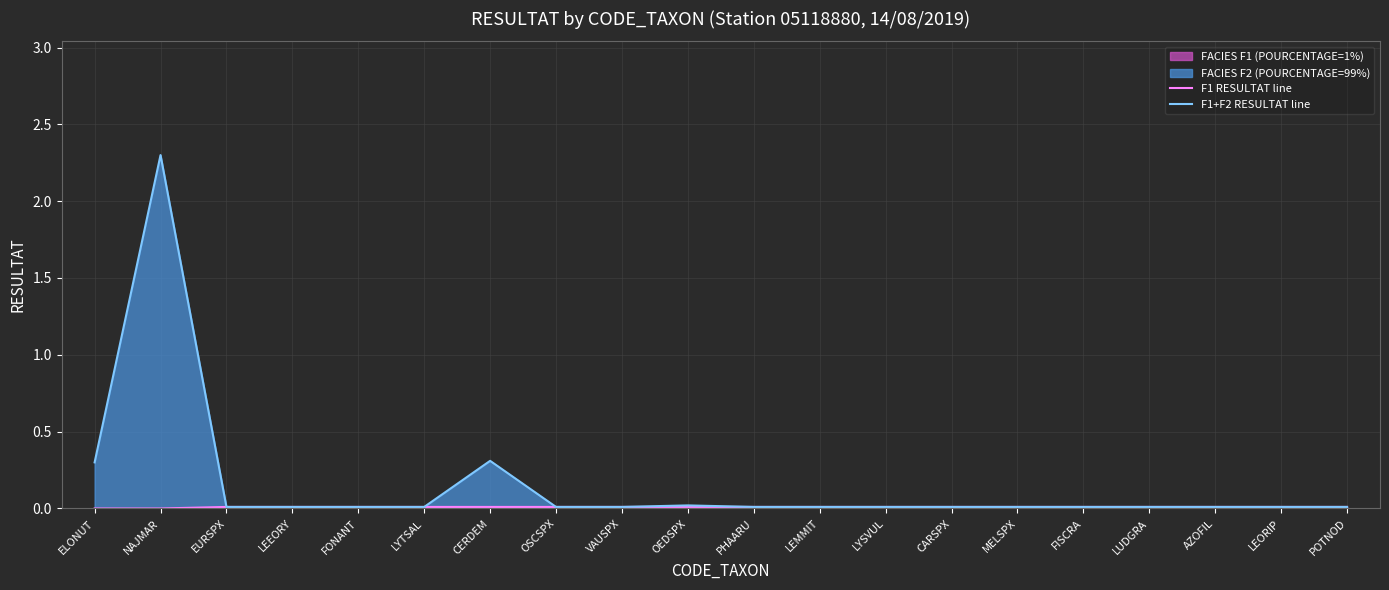

Which series has the largest range (max minus min)?

F1+F2 RESULTAT line